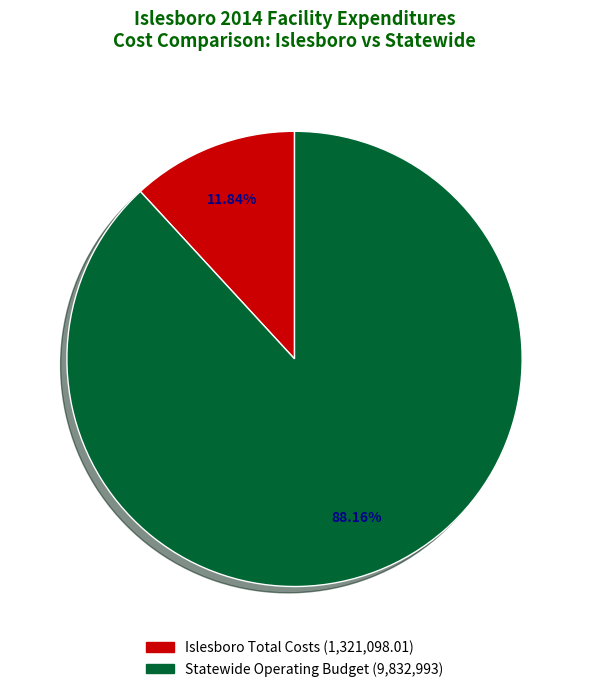

To the nearest percent, what is the average slice percentage?

50%